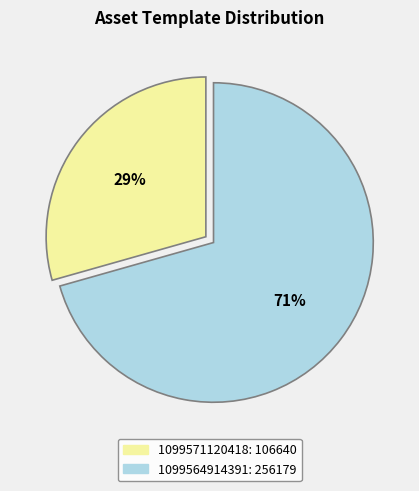

To the nearest percent, what is the combined percentage of 1099571120418 and 1099564914391?

100%